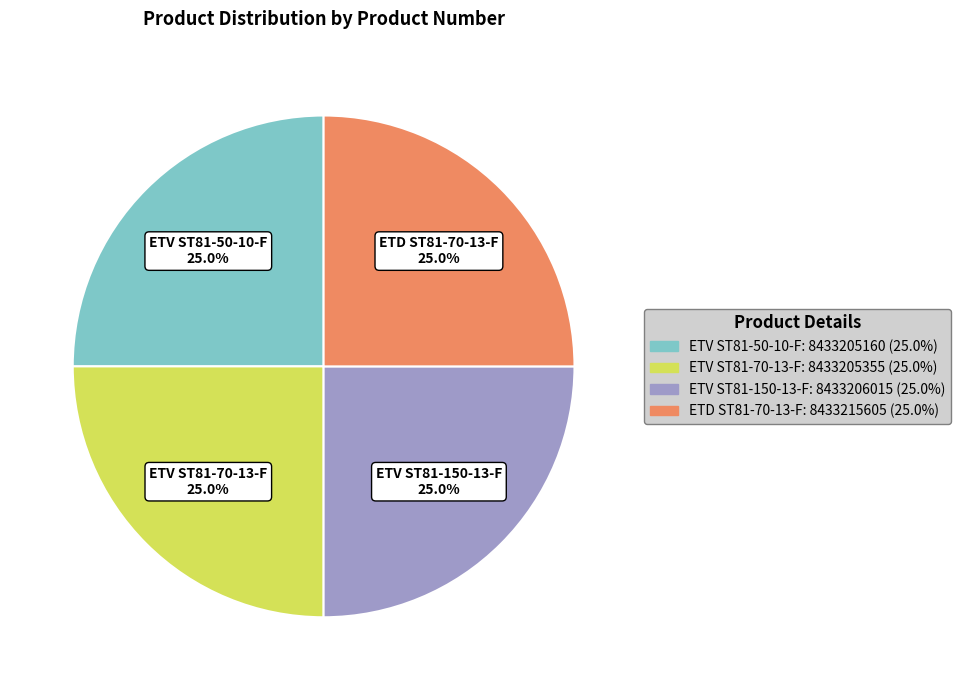

What percentage is the ETV ST81-50-10-F slice, to the nearest percent?

25%